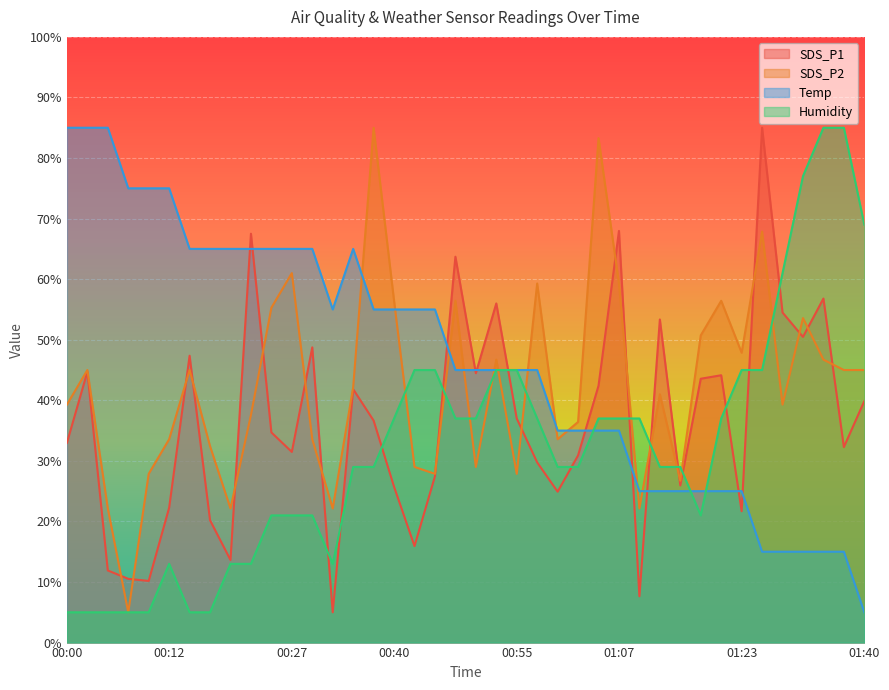

What is the maximum value shown in the chart?

85.0